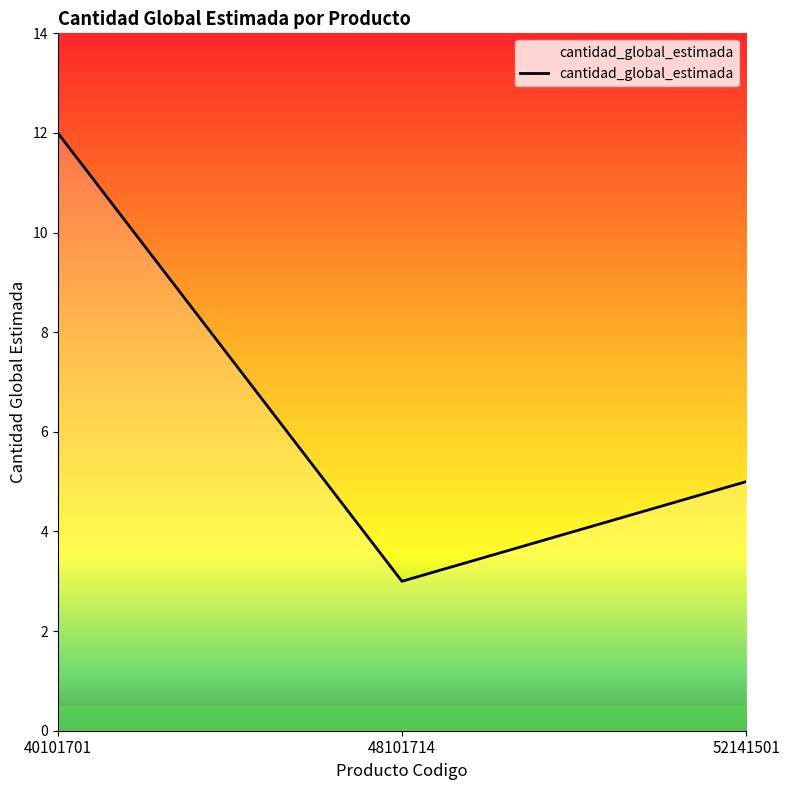

Reading left to right, what are all the values shown in this chart?

12	3	5